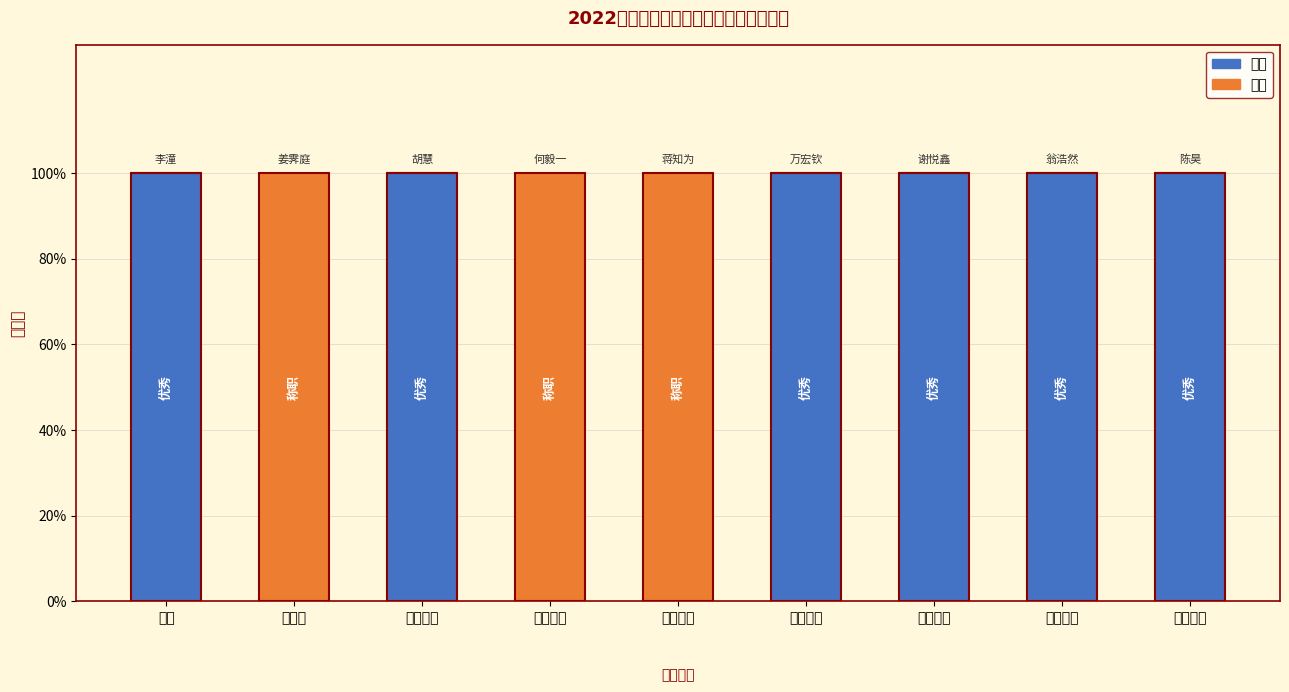

What is the sum of all 称职 values?

3